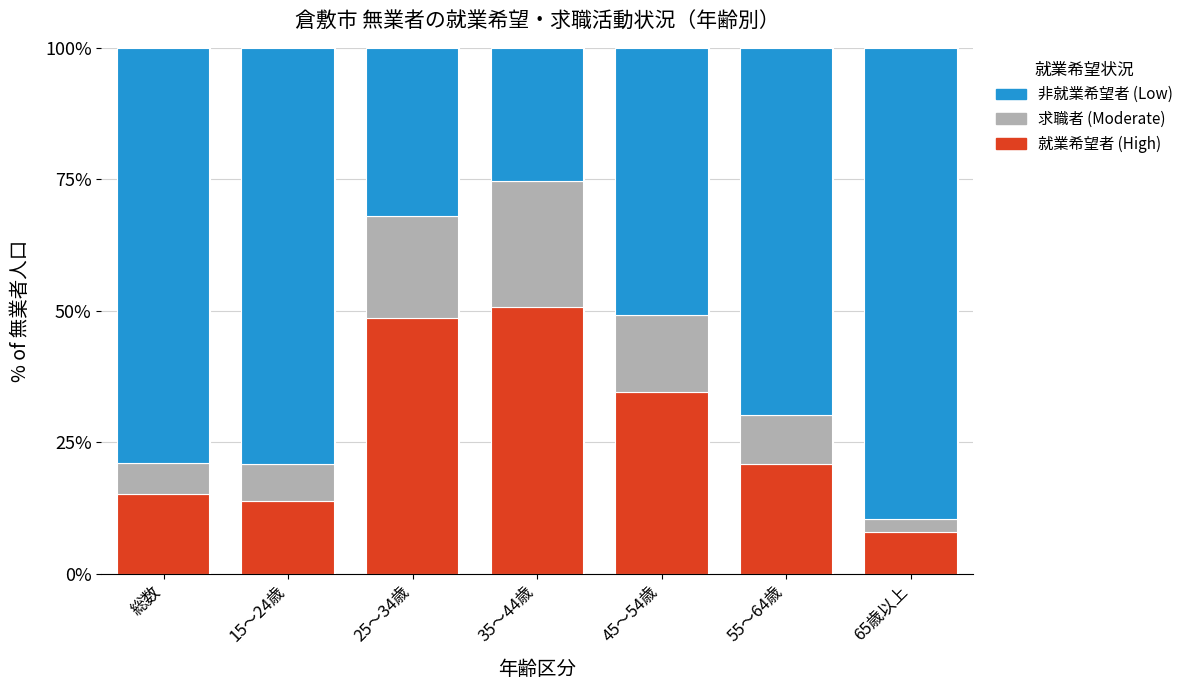

What is the total value across all series at 65歳以上?

100.0